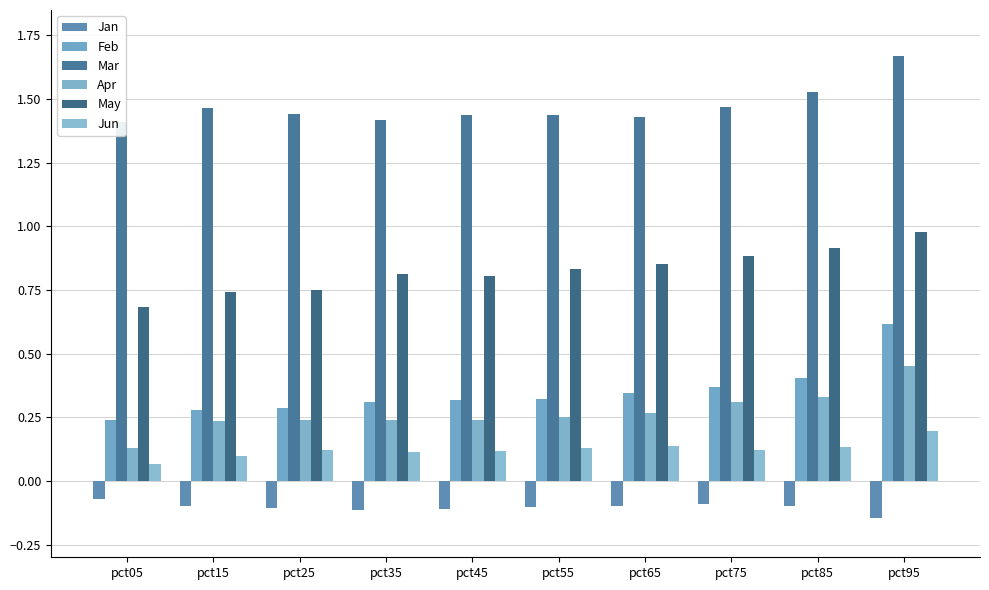

What is the difference between the highest and lowest values at pct75?

1.6